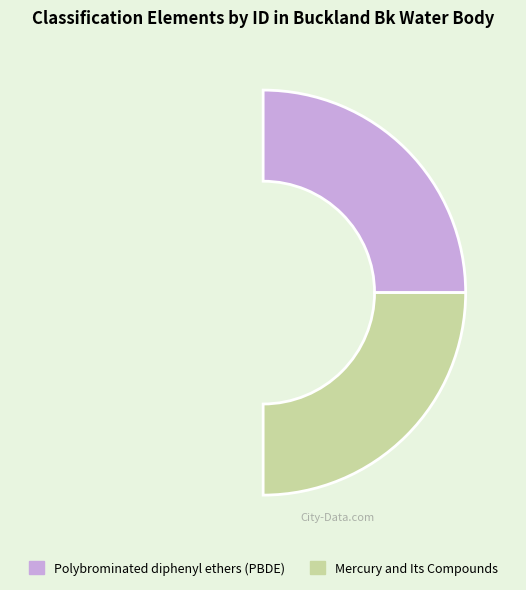

How many segments does this pie chart have?

2